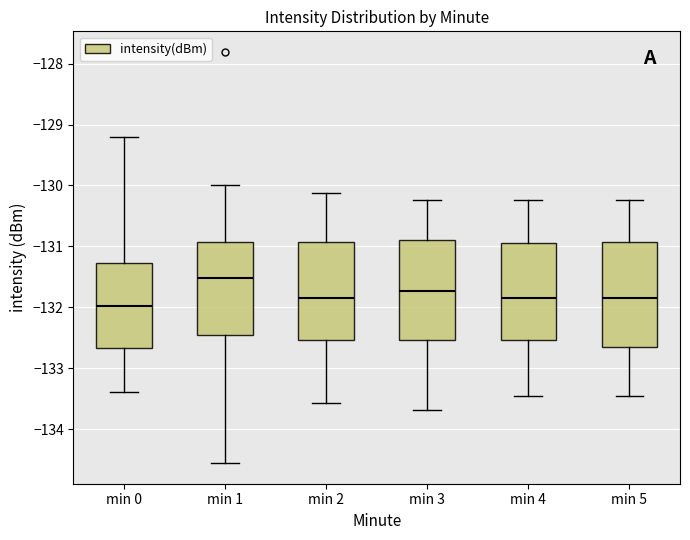

Reading left to right, read every box against the y-axis: the position of its median line, the range the box covers, and the ends of its whiskers. The values are not printed on the chart, so give them approximately, as read against the axis.

min 0: median -132.0, box -132.7 to -131.3, whiskers -133.4 to -129.2
min 1: median -131.5, box -132.4 to -130.9, whiskers -134.6 to -130.0
min 2: median -131.8, box -132.5 to -130.9, whiskers -133.6 to -130.1
min 3: median -131.7, box -132.5 to -130.9, whiskers -133.7 to -130.2
min 4: median -131.8, box -132.5 to -130.9, whiskers -133.5 to -130.2
min 5: median -131.8, box -132.7 to -130.9, whiskers -133.5 to -130.2